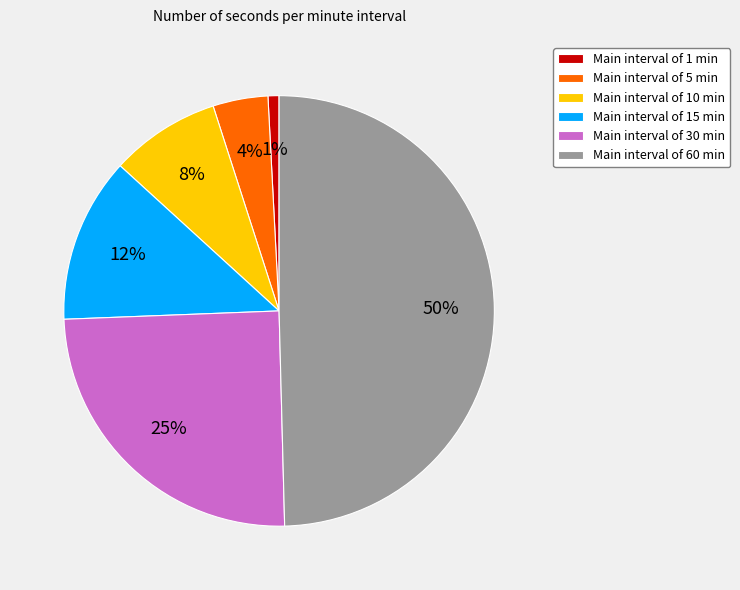

To the nearest percent, what percentage of the pie is Main interval of 60 min?

50%